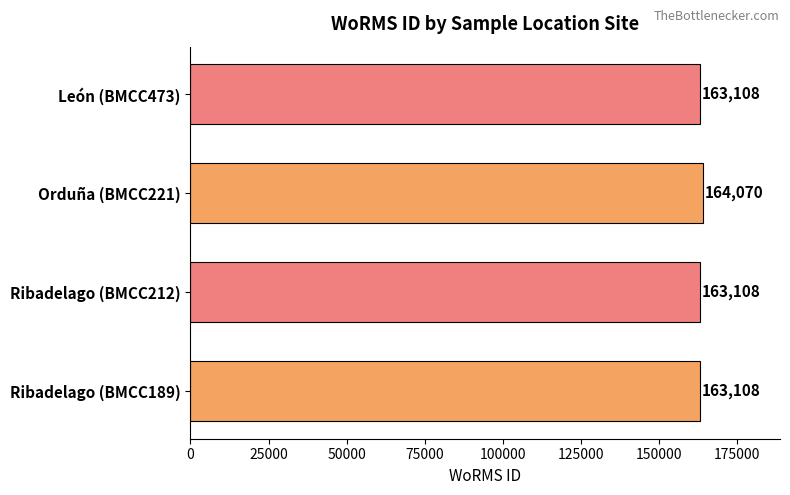

How many bars are there in total?

4